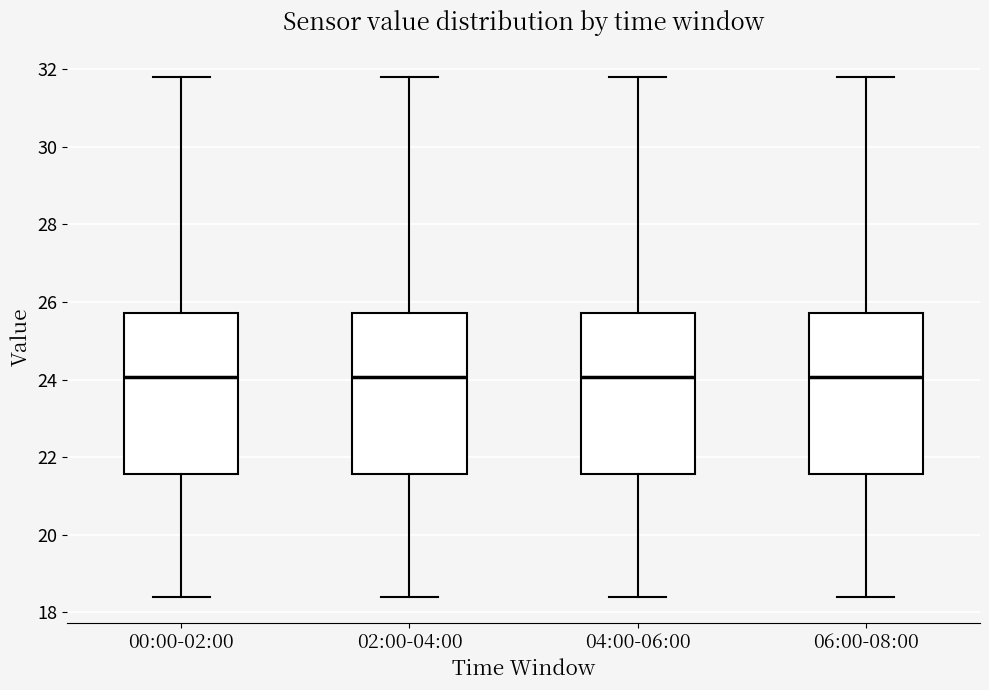

Reading left to right, transcribe this box plot: for each box, give where its median line is, the range the box spans, and where its two whiskers end, as read against the y-axis. The values are not printed on the chart, so give them approximately, as read against the axis.

00:00-02:00: median 24.0, box 21.6 to 25.8, whiskers 18.4 to 31.8
02:00-04:00: median 24.0, box 21.6 to 25.8, whiskers 18.4 to 31.8
04:00-06:00: median 24.0, box 21.6 to 25.8, whiskers 18.4 to 31.8
06:00-08:00: median 24.0, box 21.6 to 25.8, whiskers 18.4 to 31.8